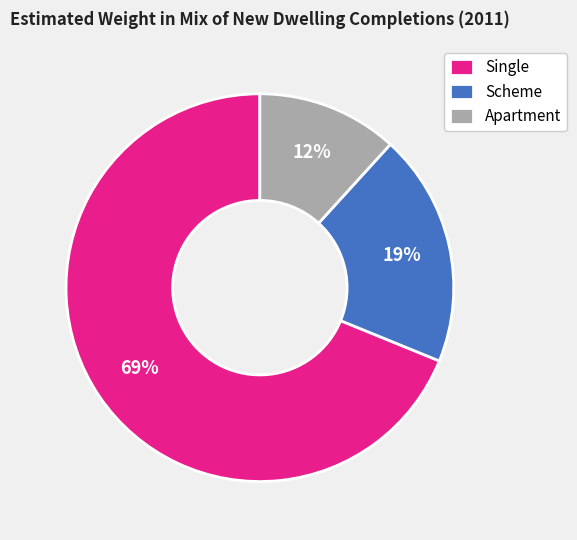

Is it true that Scheme is 19% of the pie?

True